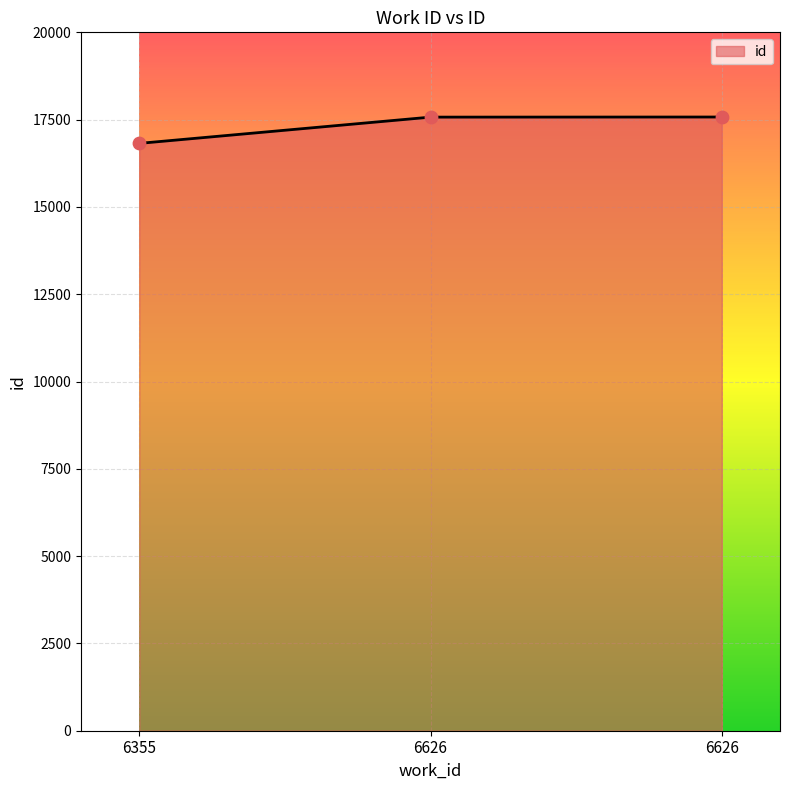

Between 6355 and 6626, which is larger?

6626